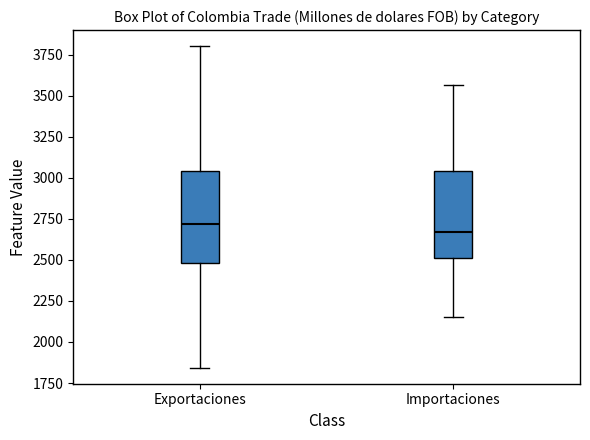

Where does the lower whisker of the box for Exportaciones end on the y-axis? The values are not printed on the chart, so give them approximately, as read against the axis.

1850